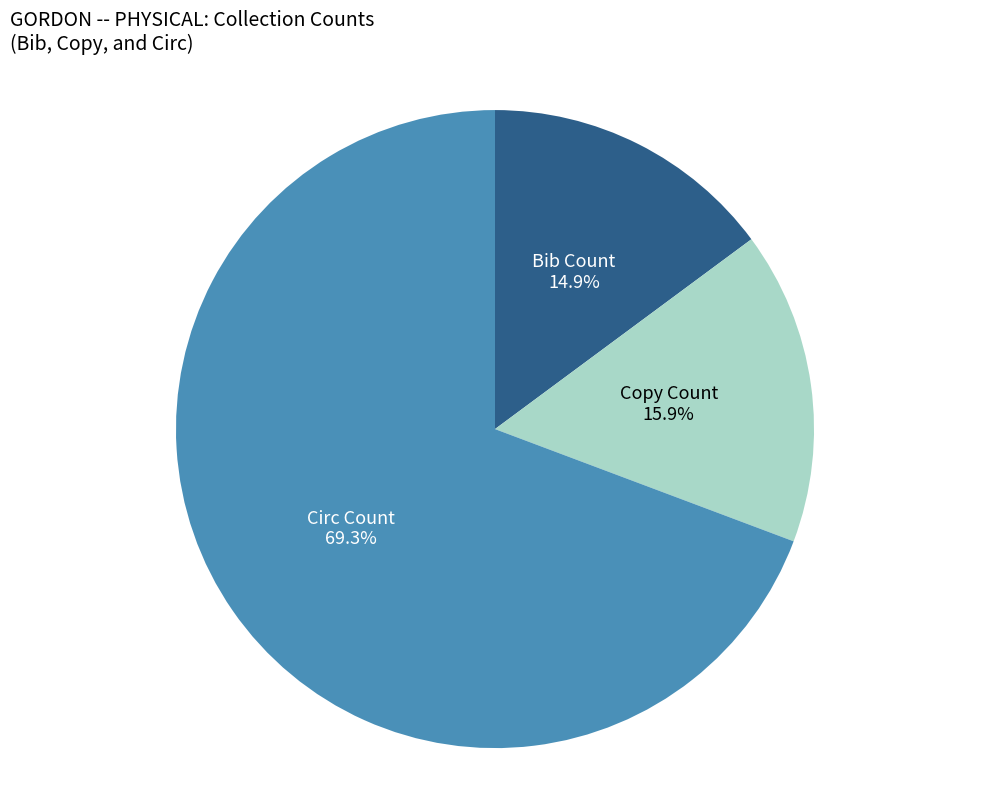

Is there a majority slice in this chart?

Yes